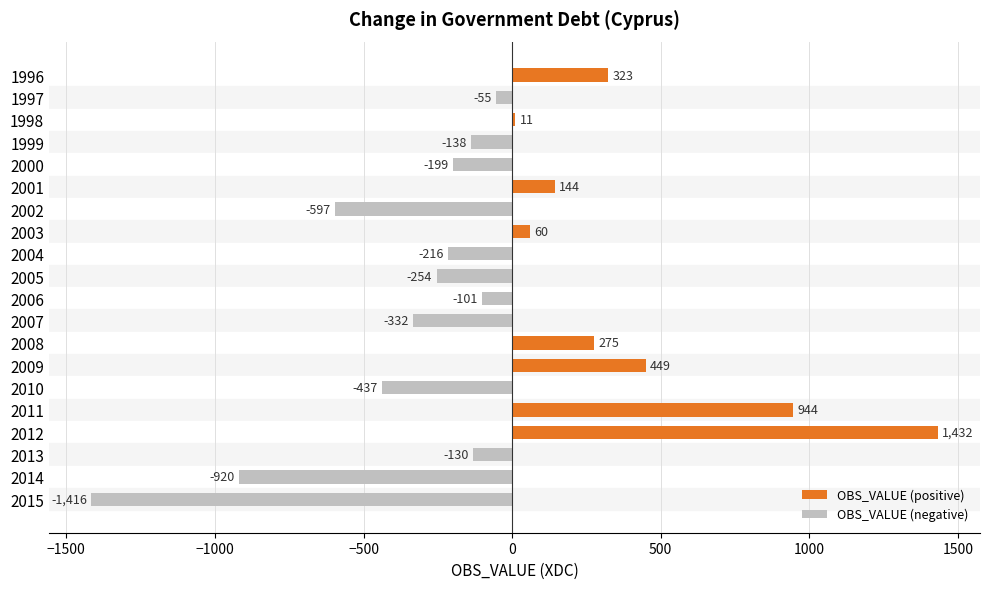

At which category does the chart reach its minimum across all series?

2015